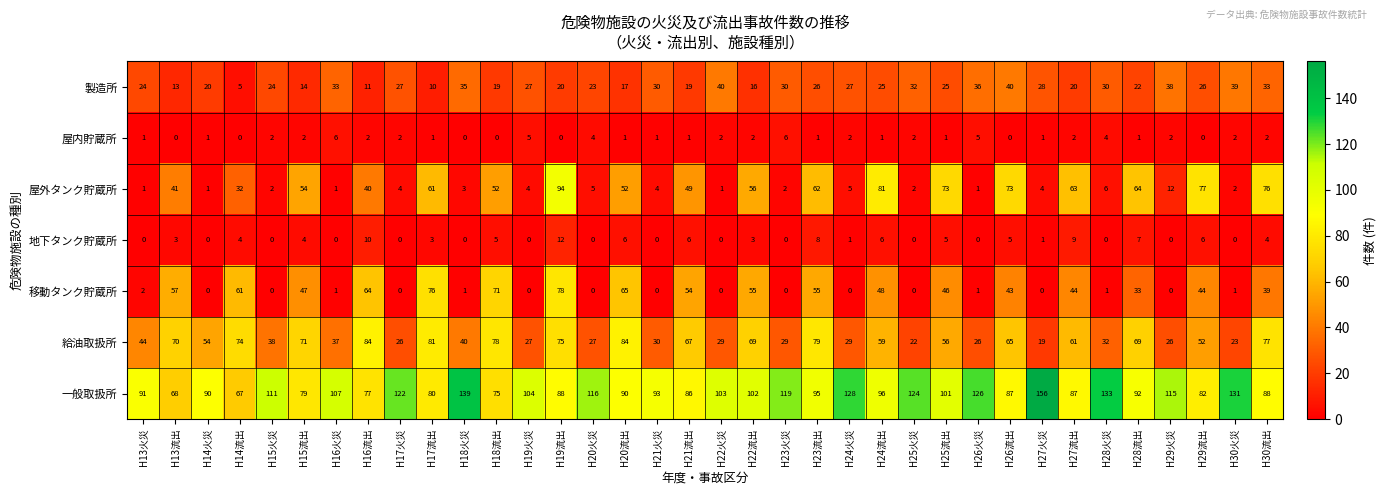

Rank the series by their maximum value, from highest to lowest.

一般取扱所, 屋外タンク貯蔵所, 給油取扱所, 移動タンク貯蔵所, 製造所, 地下タンク貯蔵所, 屋内貯蔵所